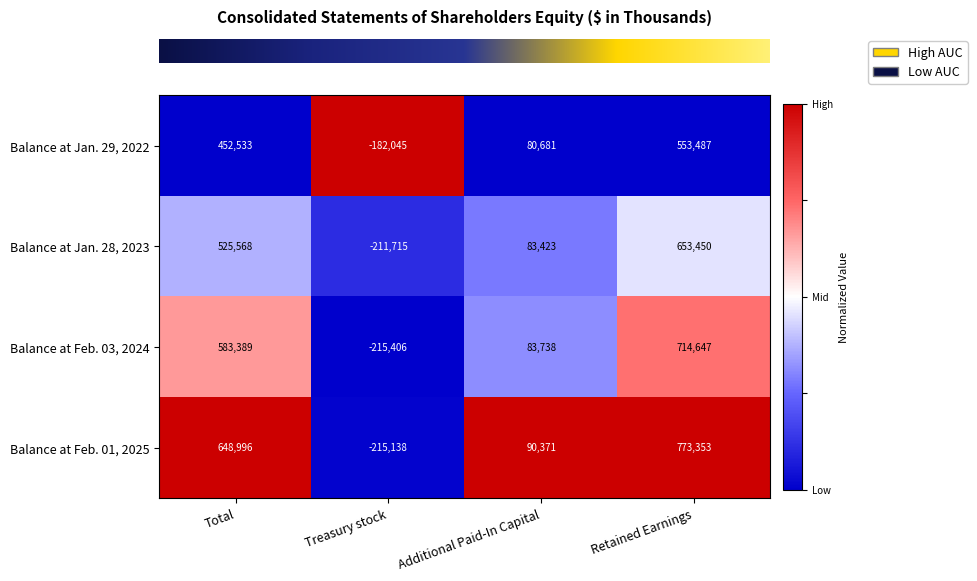

Is it true that Balance at Jan. 29, 2022 equals 113077 at Additional Paid-In Capital?

False